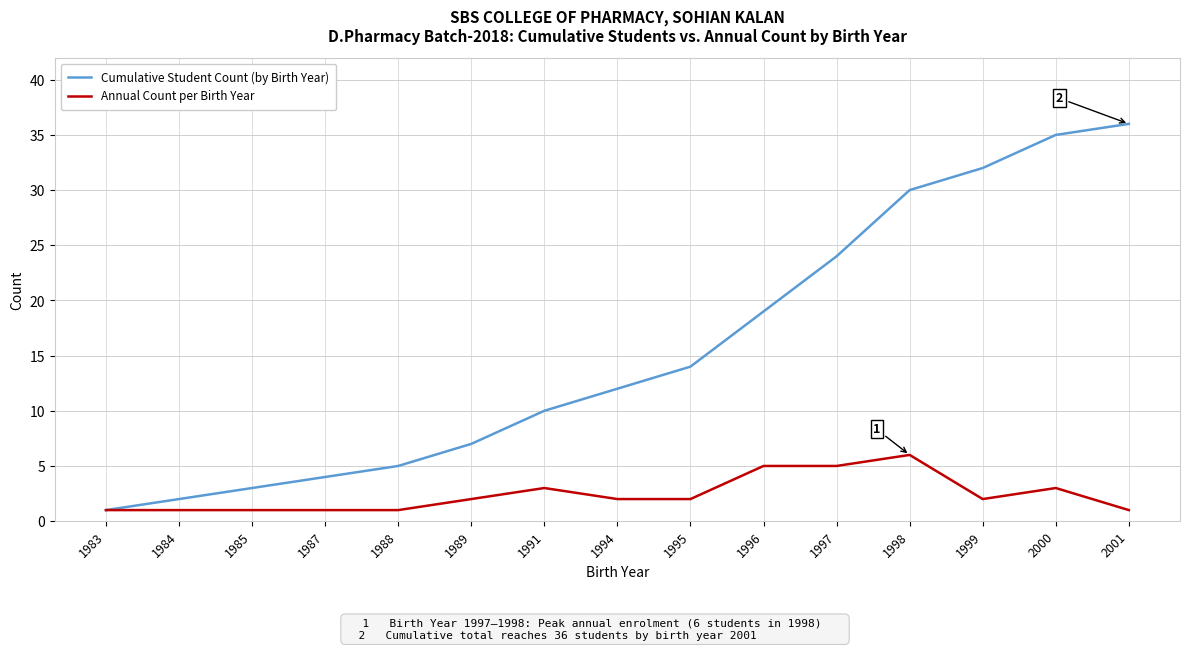

At which category is the sum across all series the highest?

2000